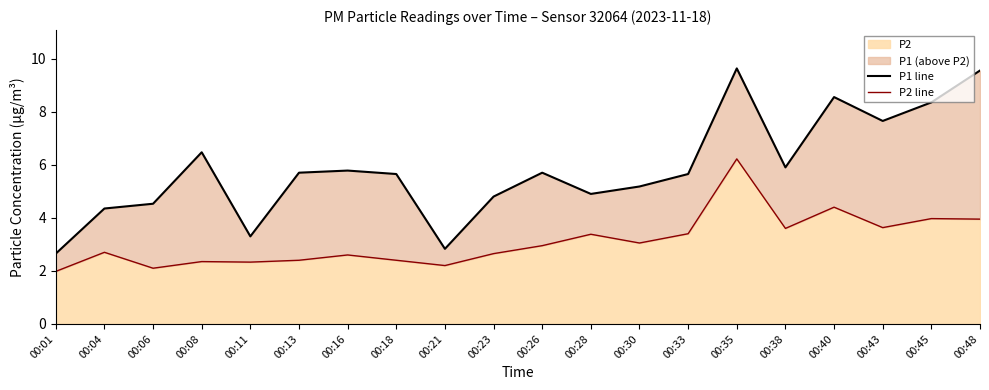

At which category is the sum across all series the highest?

00:35